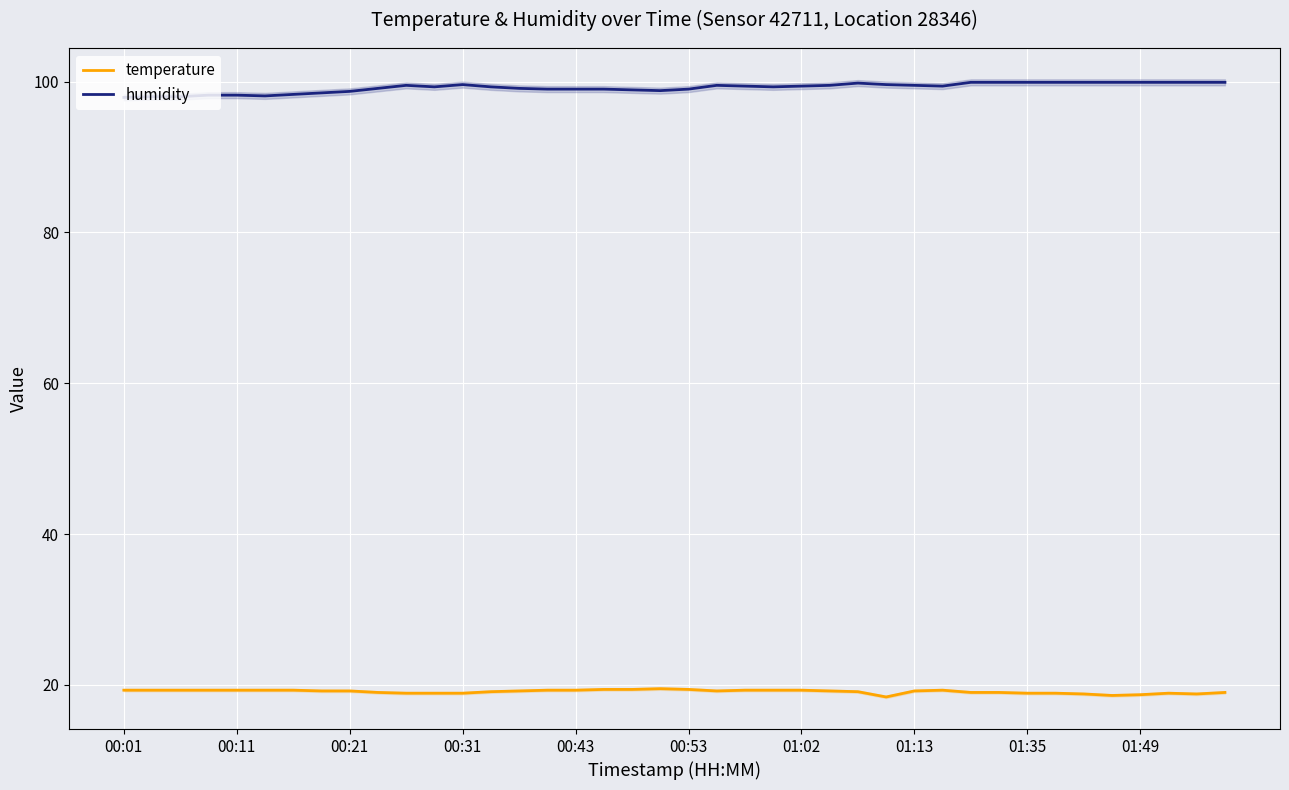

True or false: temperature and humidity cross at least once.

False